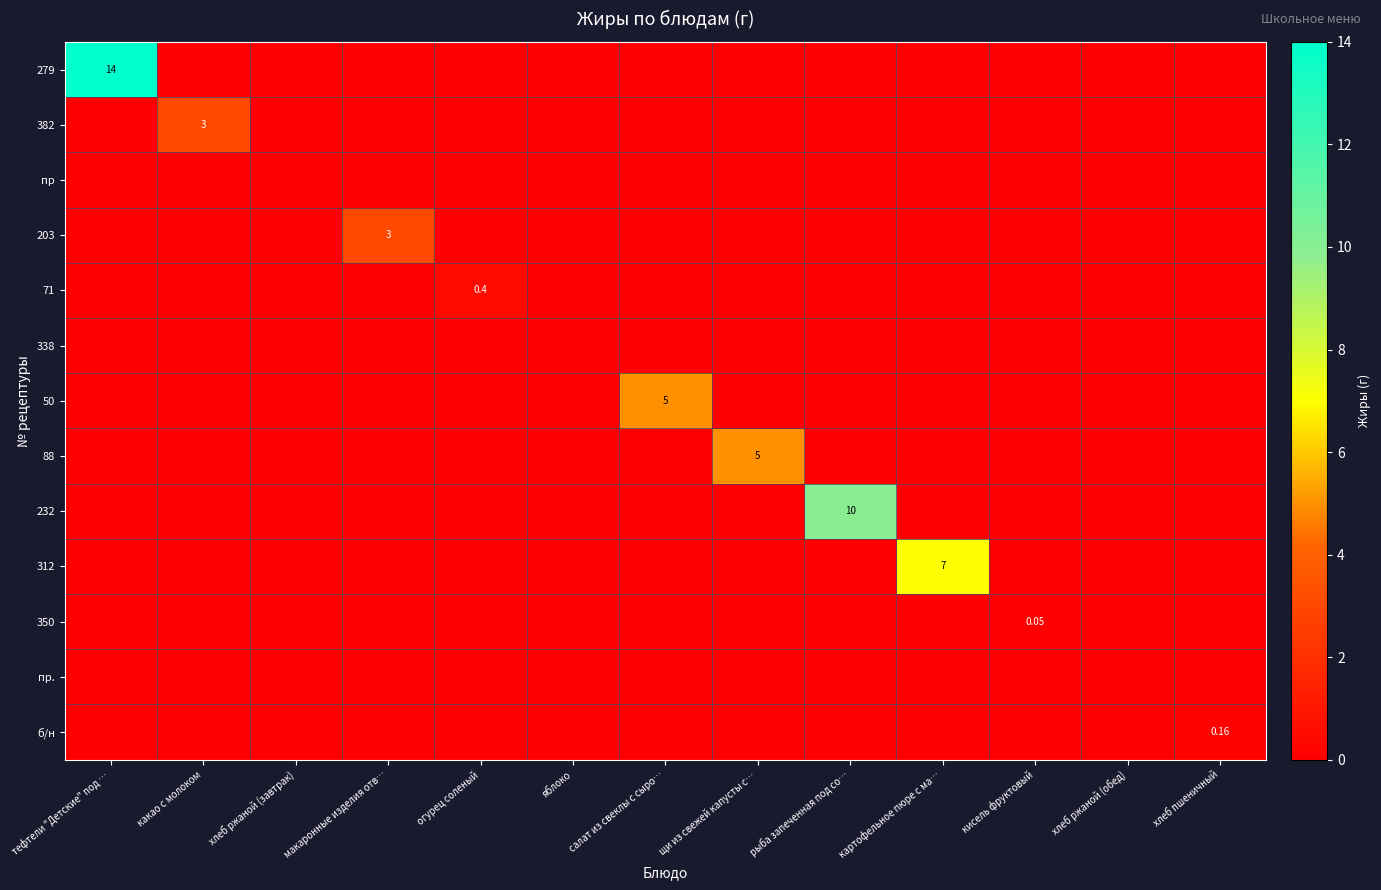

What is the spread (max minus min) of values at салат из свеклы с сыро…?

5.0